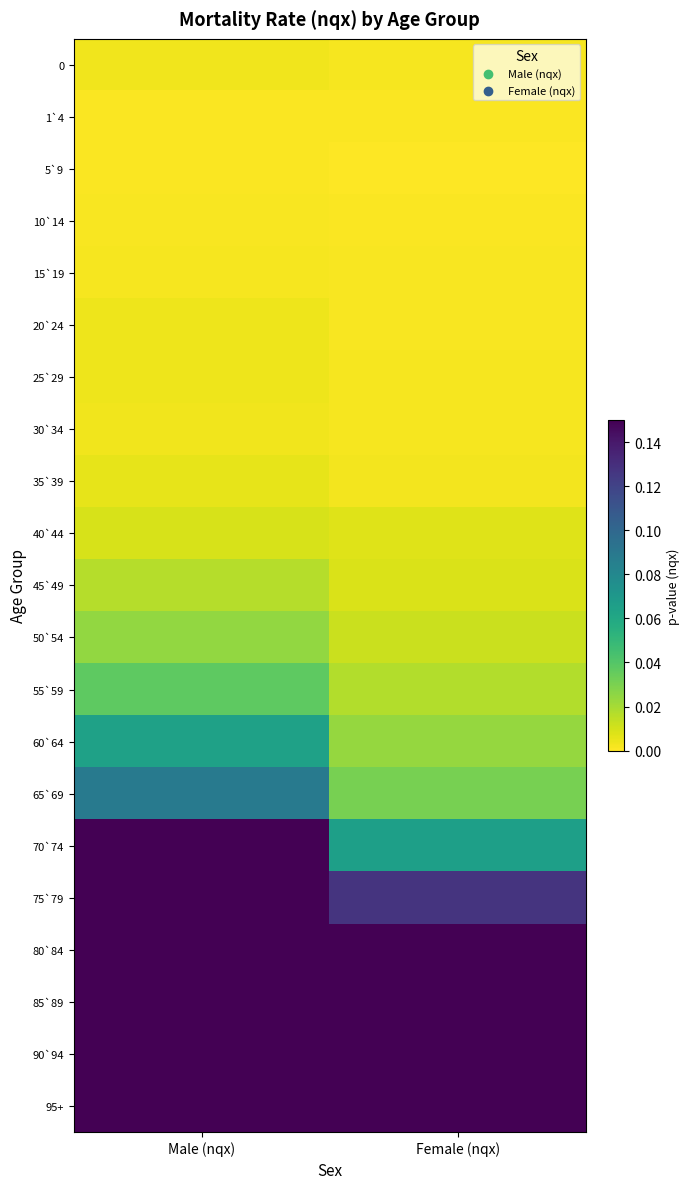

What is the greatest value displayed?

1.0